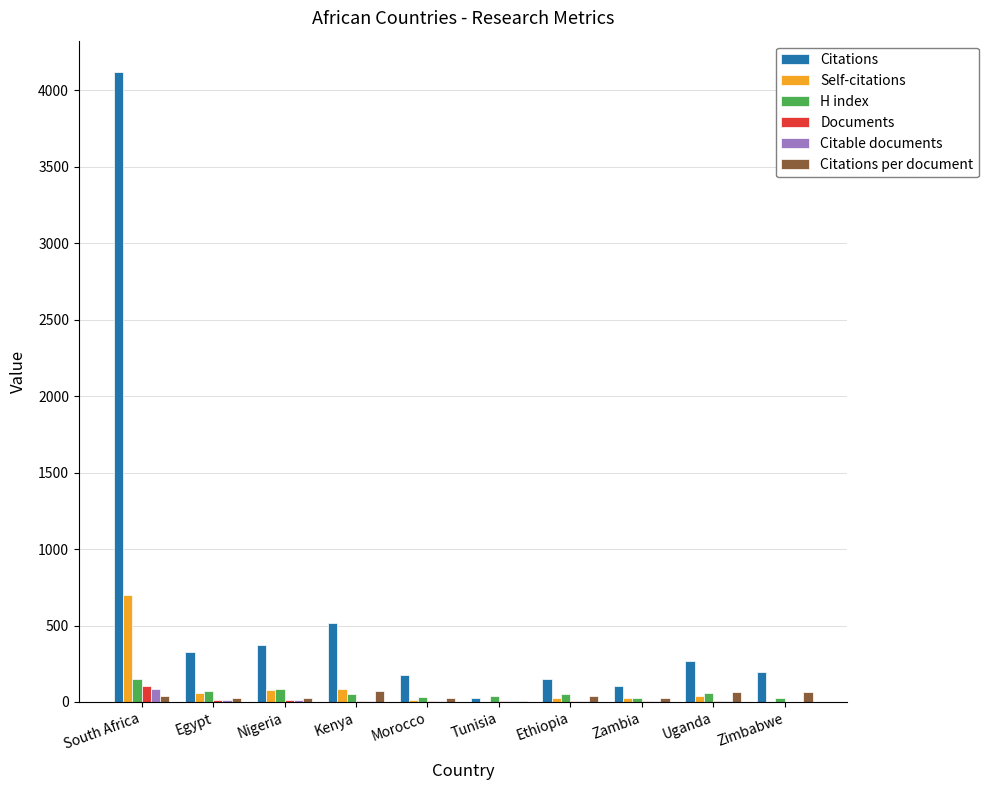

What is the sum of all Citations per document values?

393